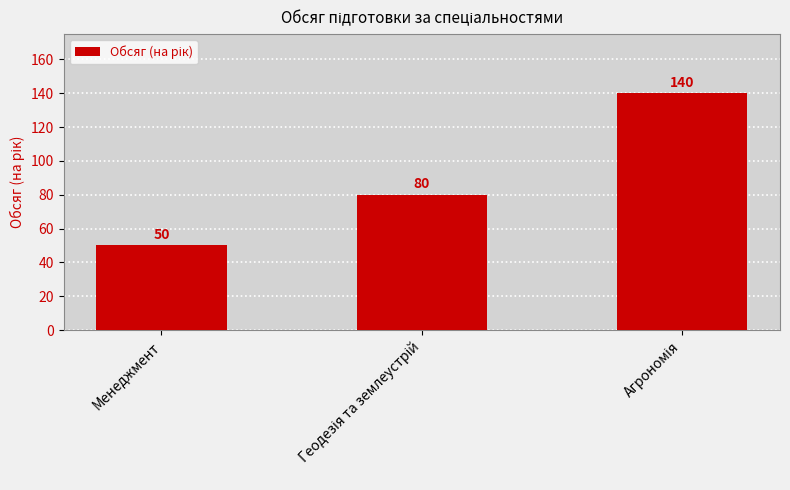

Count the values in the range 50 to 140.

3